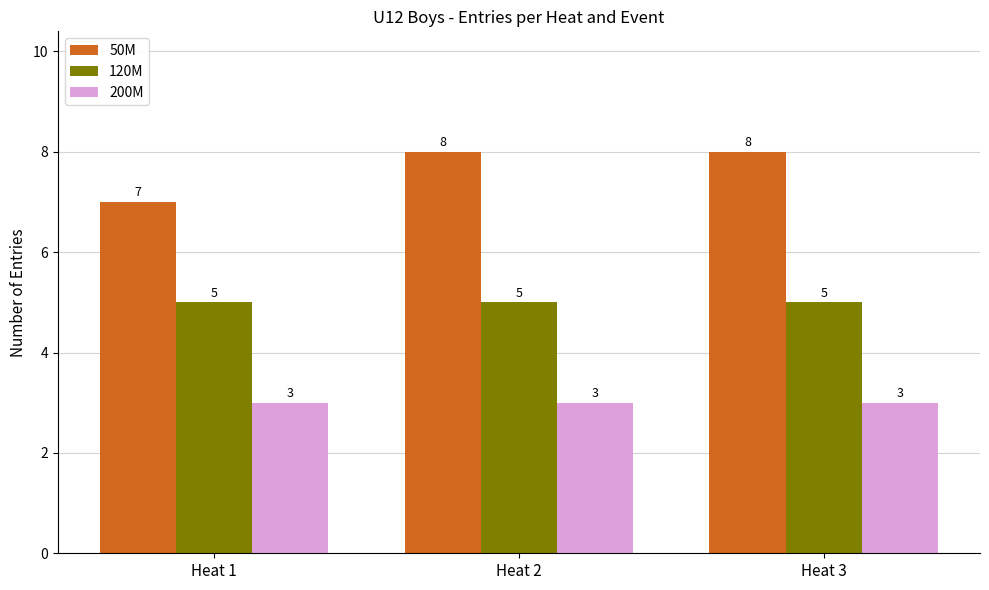

True or false: 200M has a value of 4 at Heat 3.

False